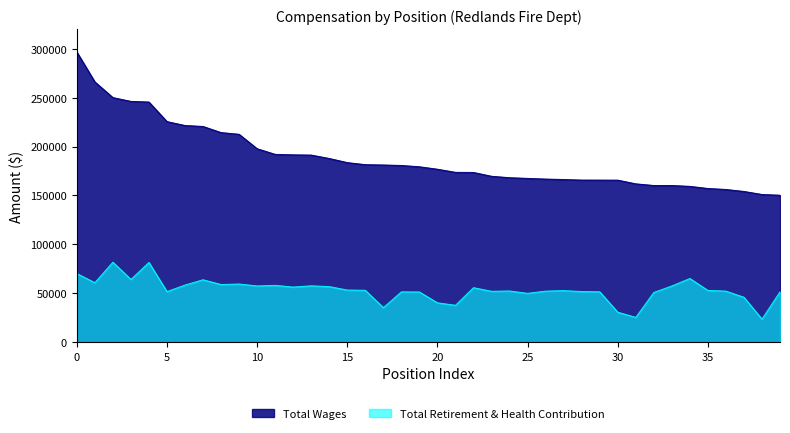

What are all the series names shown in the legend?

Total Wages, Total Retirement & Health Contribution